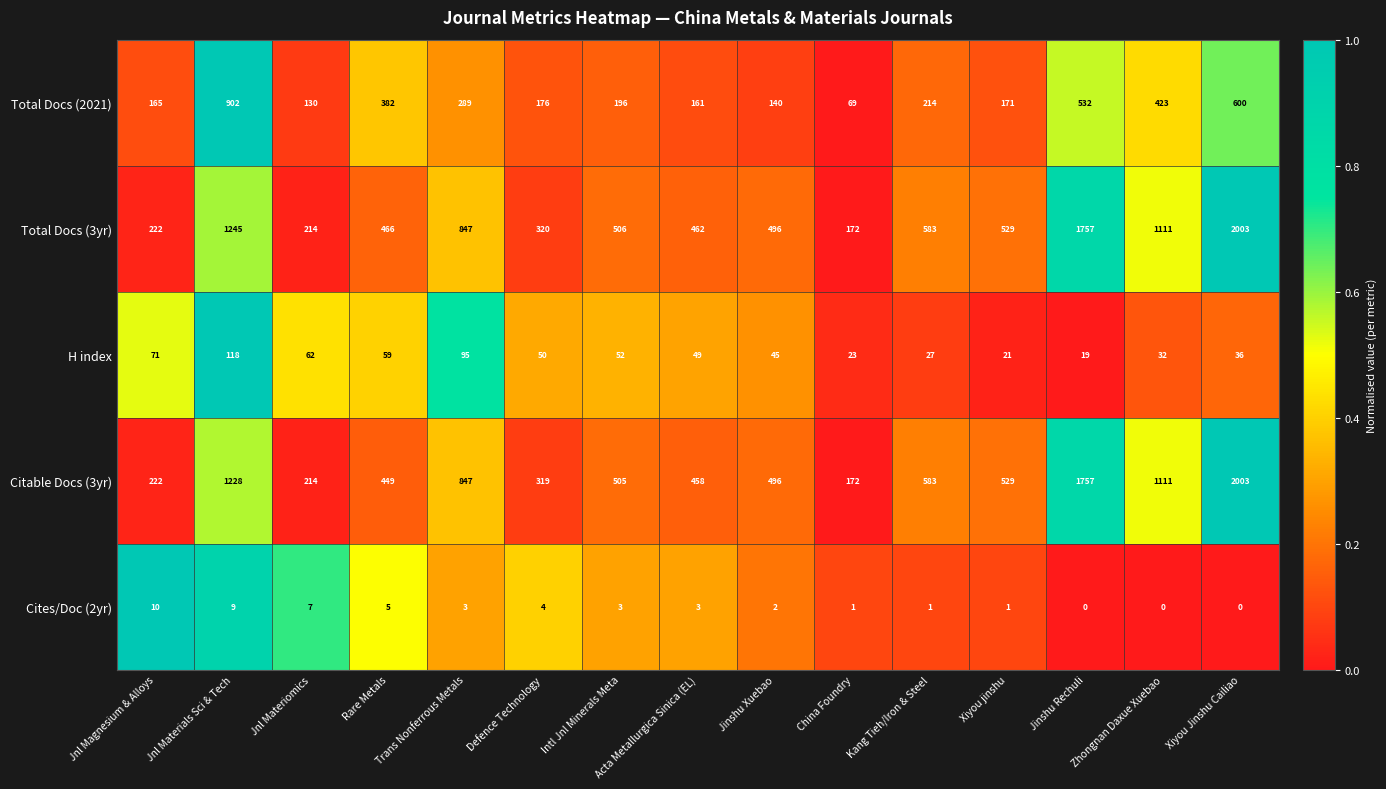

True or false: Total Docs (3yr) has a value of 847 at Trans Nonferrous Metals.

True